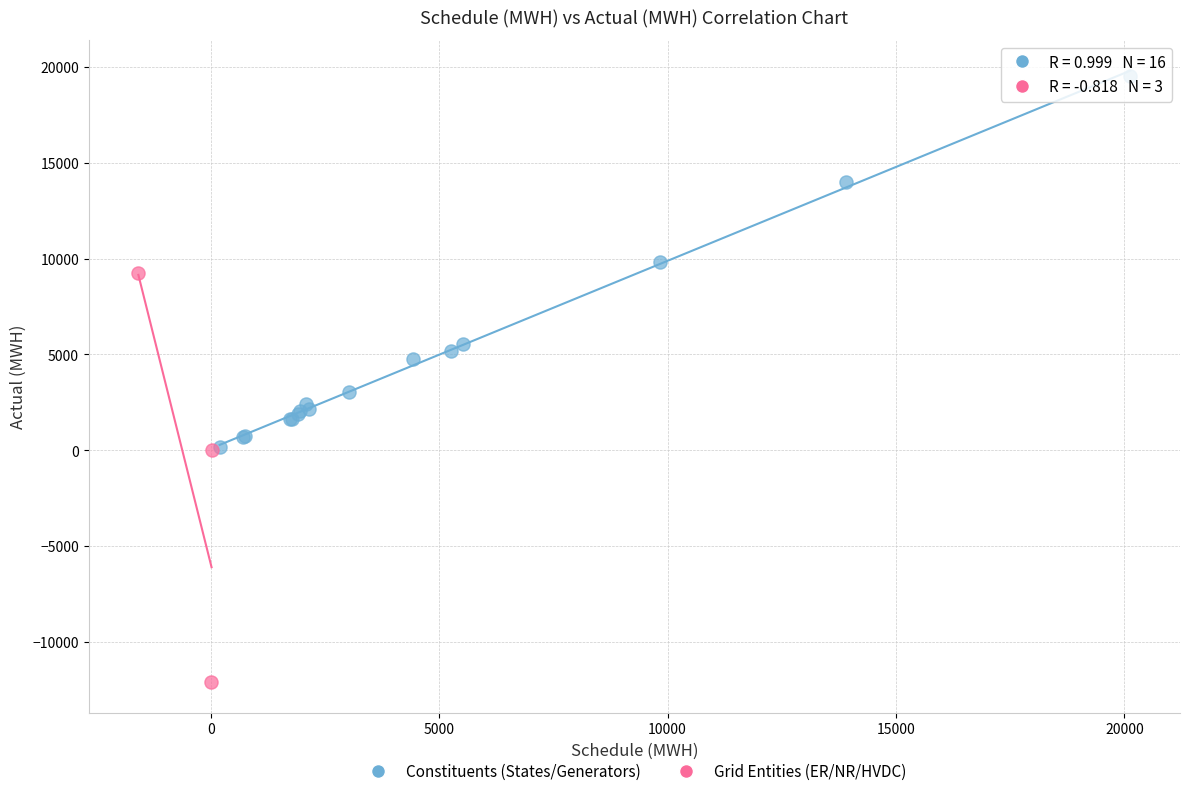

Which series contains the lowest Y value?

Grid Entities (ER/NR/HVDC)